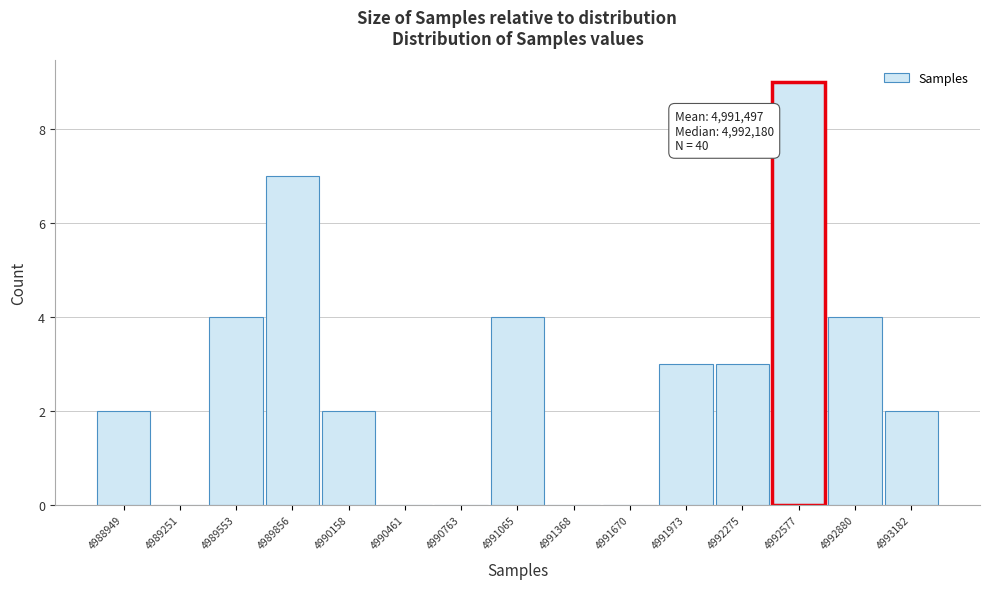

Reading left to right, what are all the values shown in this chart?

4988949=2	4989251=0	4989553=4	4989856=7	4990158=2	4990461=0	4990763=0	4991065=4	4991368=0	4991670=0	4991973=3	4992275=3	4992577=9	4992880=4	4993182=2